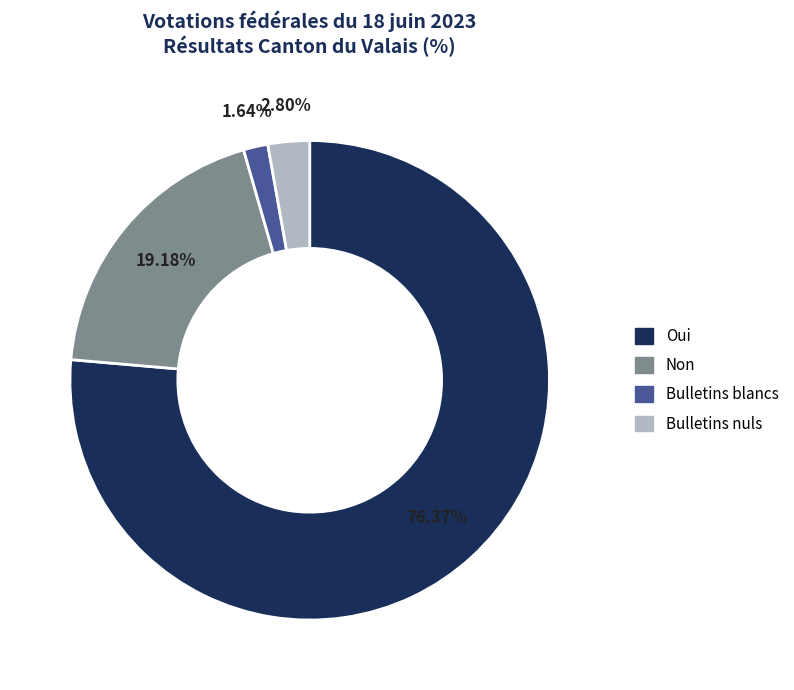

Approximately how many times larger is the value at Bulletins nuls compared to Non?

0.1